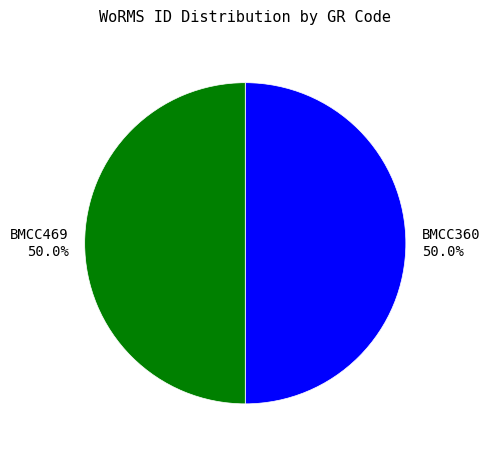

True or false: BMCC469 accounts for 44% of the total.

False